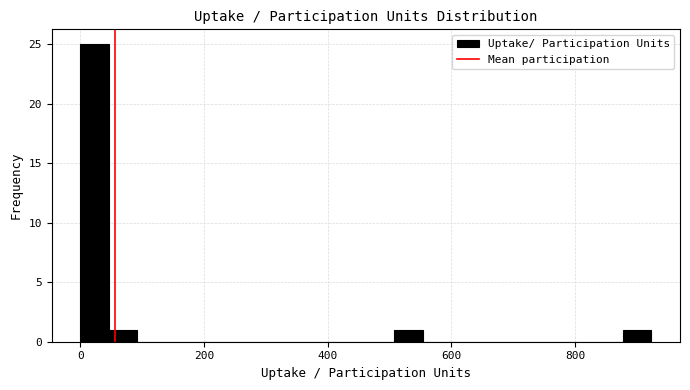

Read against the x-axis, roughly where is the centre of the tallest bar?

20